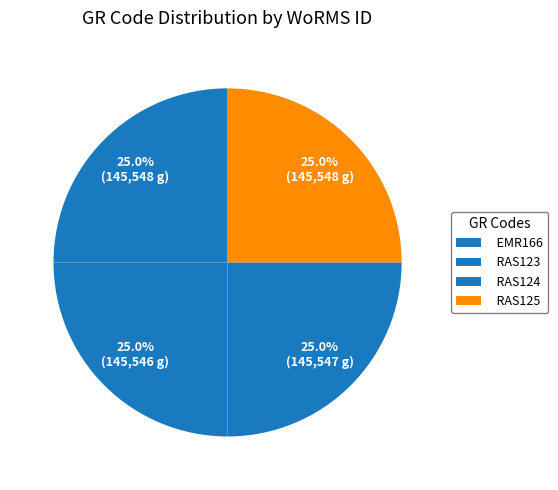

How many slices are in this pie chart?

4